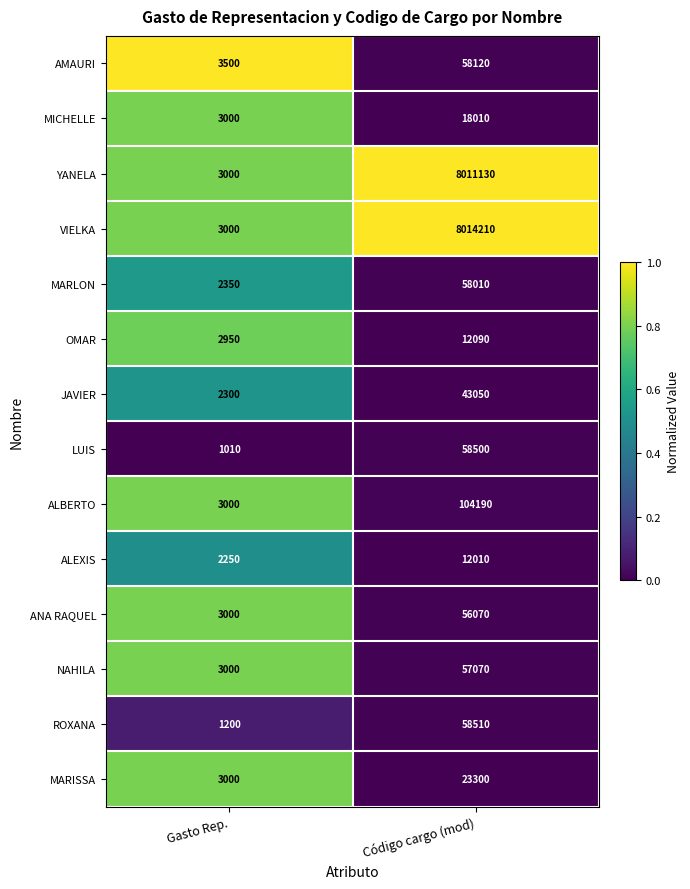

Which label corresponds to the smallest value in the chart?

Gasto Rep.